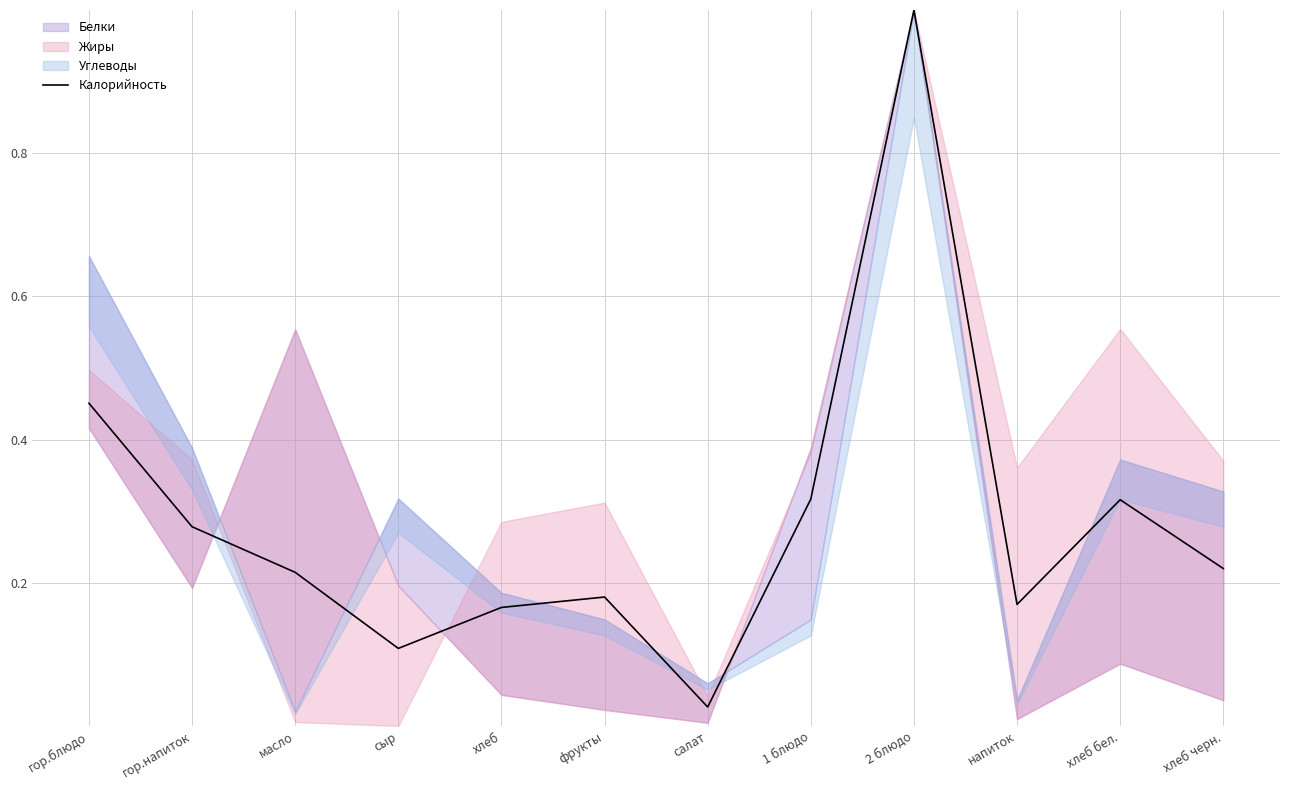

List the labels in order of value, smallest first.

салат, сыр, хлеб, напиток, фрукты, масло, хлеб черн., гор.напиток, хлеб бел., 1 блюдо, гор.блюдо, 2 блюдо